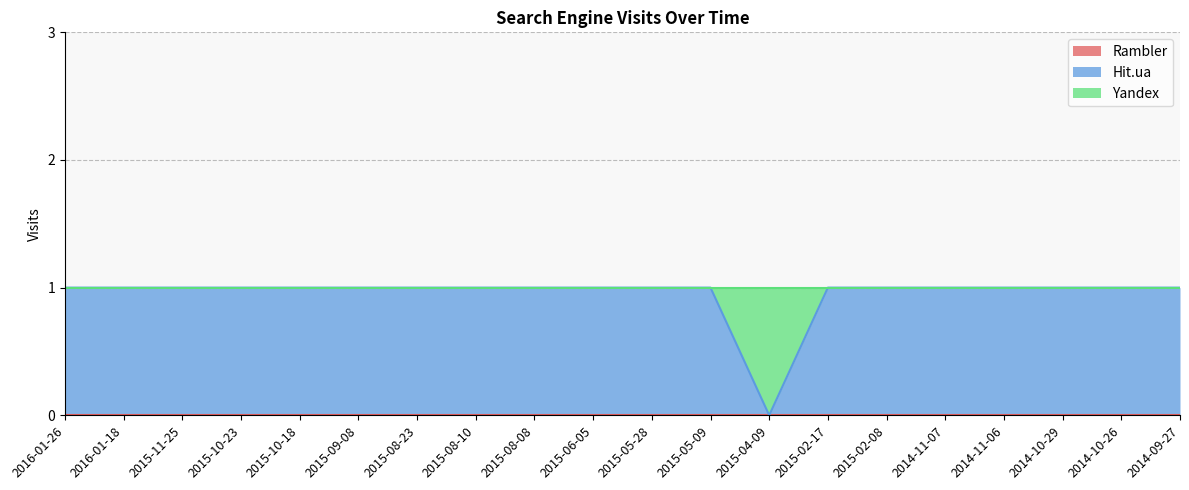

True or false: Rambler and Yandex intersect in this chart.

False